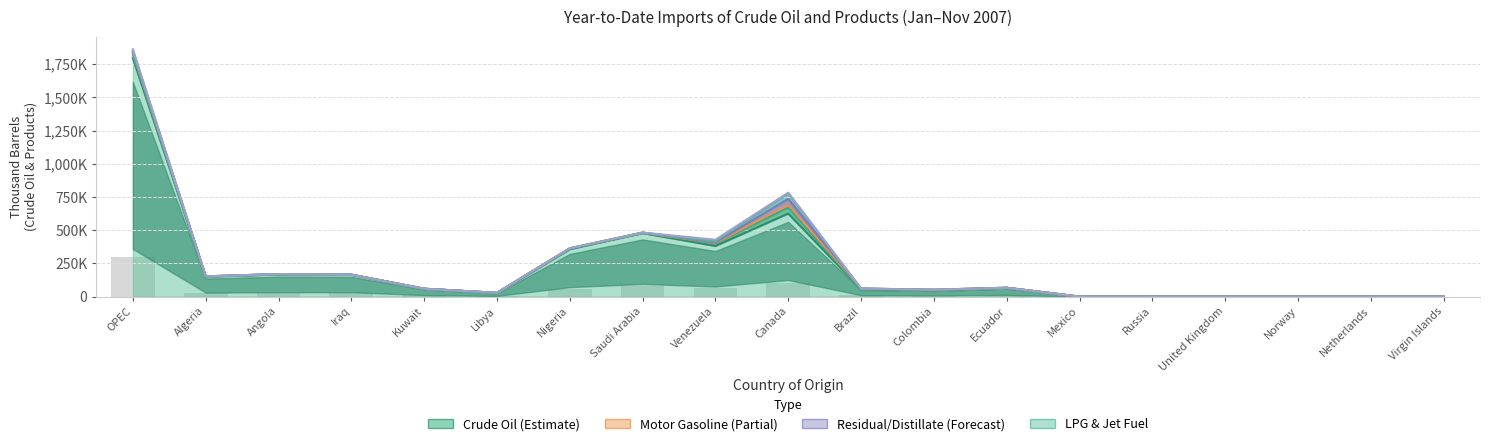

Does the chart contain any negative values?

No